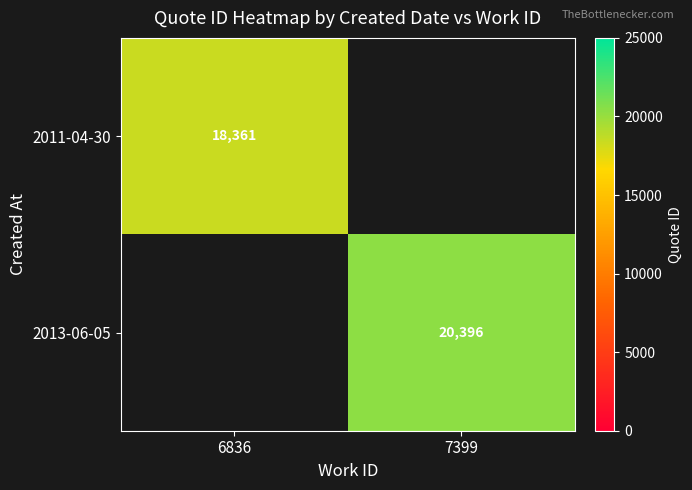

Is it true that 2011-04-30 equals 18361 at 6836?

True